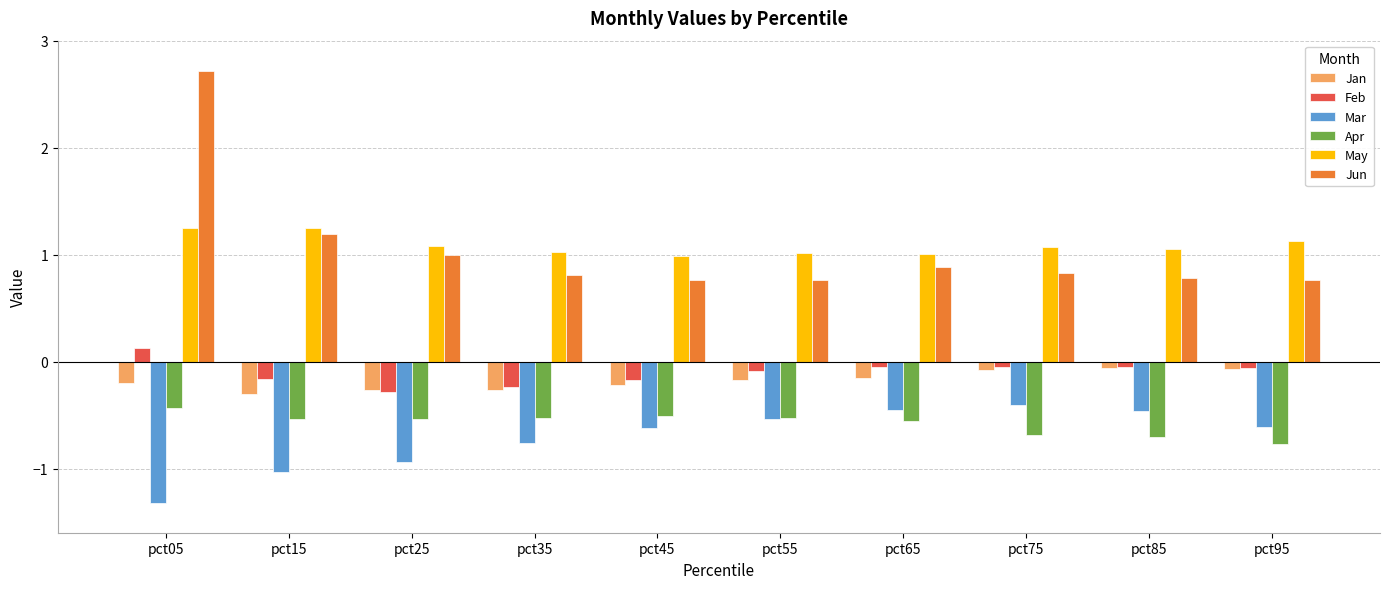

What is the total value across all series at pct45?

0.2